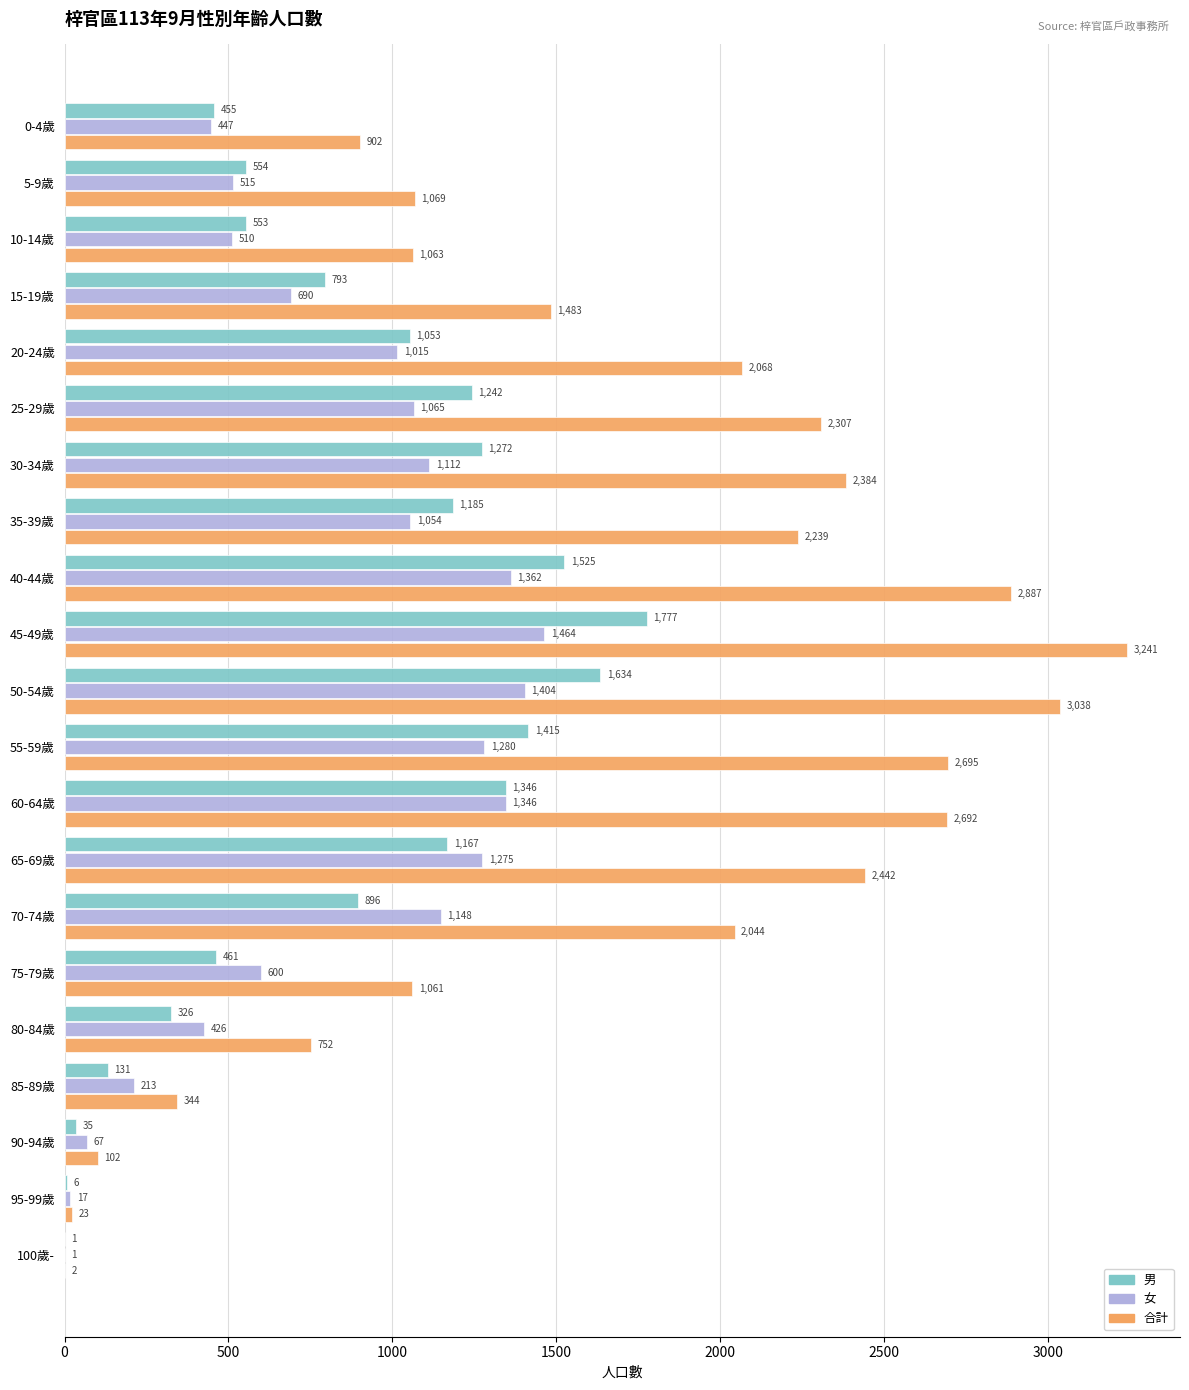

What are all the series names shown in the legend?

男, 女, 合計